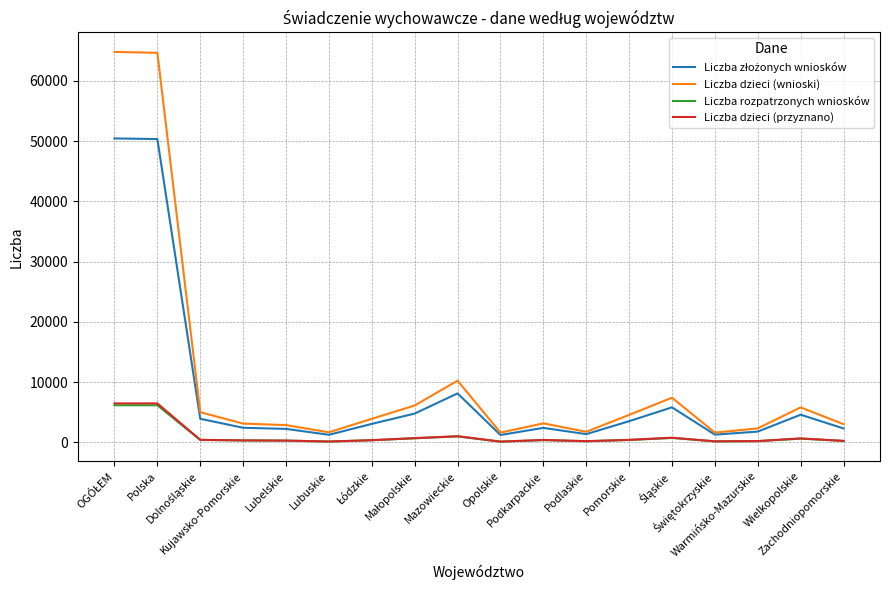

True or false: Liczba dzieci (przyznano) and Liczba dzieci (wnioski) cross at least once.

False